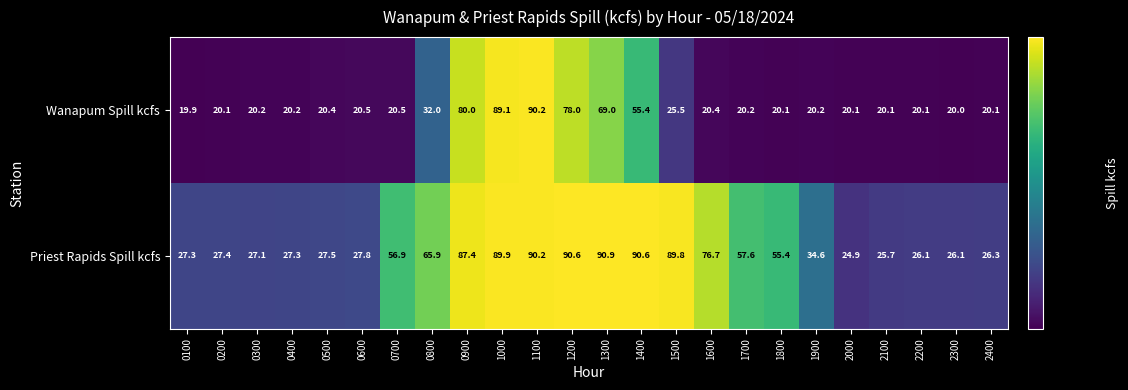

What is the difference between the highest and lowest values at 0300?

6.9